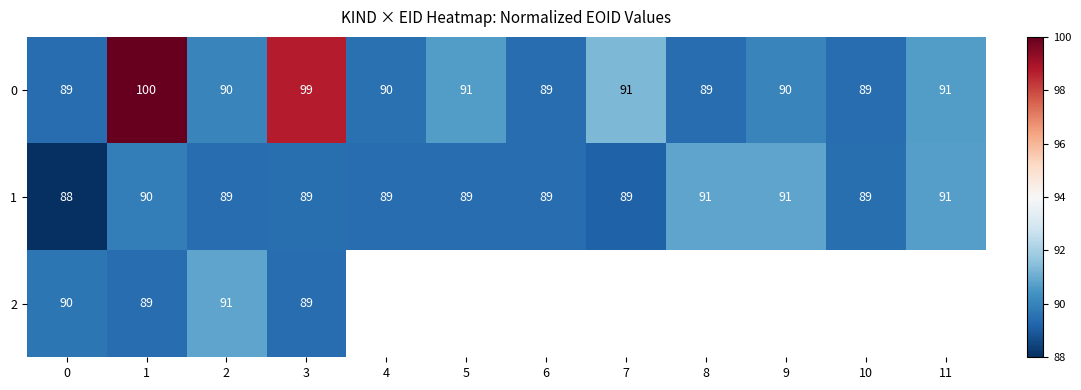

At which label does 0 reach its peak?

1